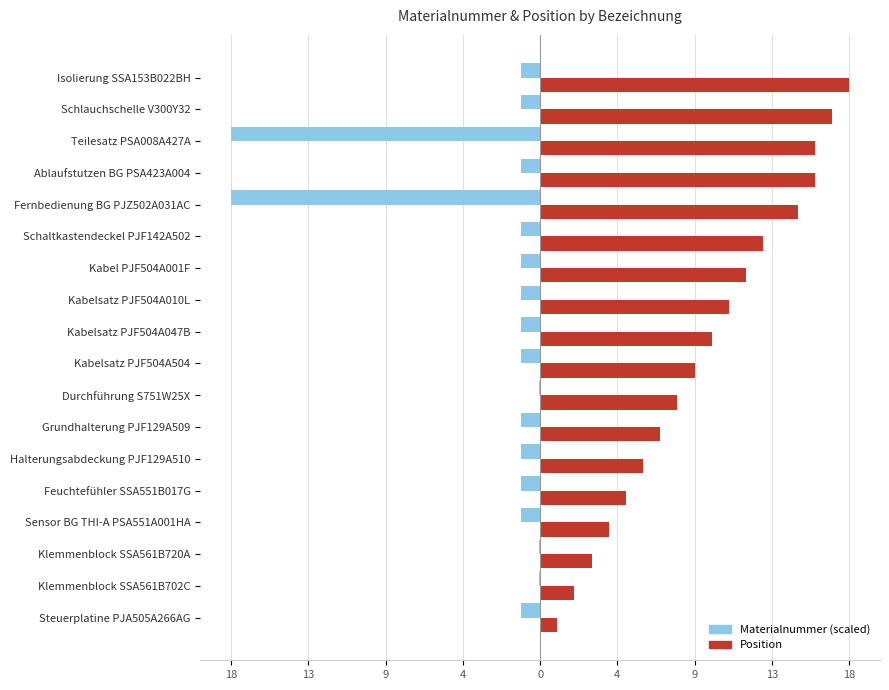

What are all the series names shown in the legend?

Materialnummer (scaled), Position